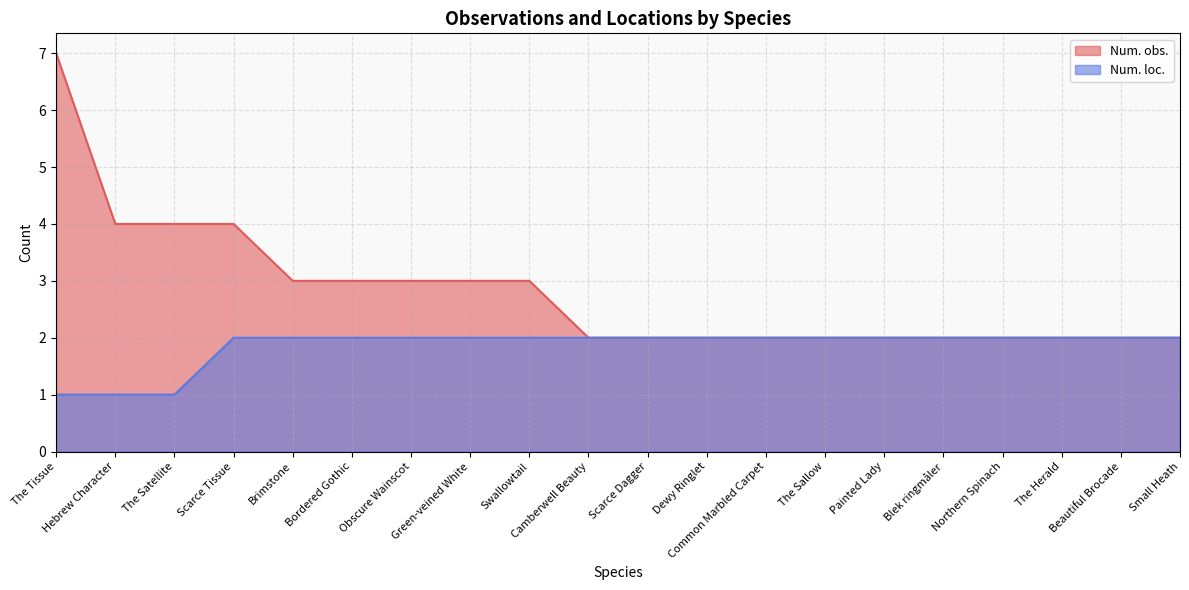

True or false: Num. loc. and Num. obs. intersect in this chart.

False